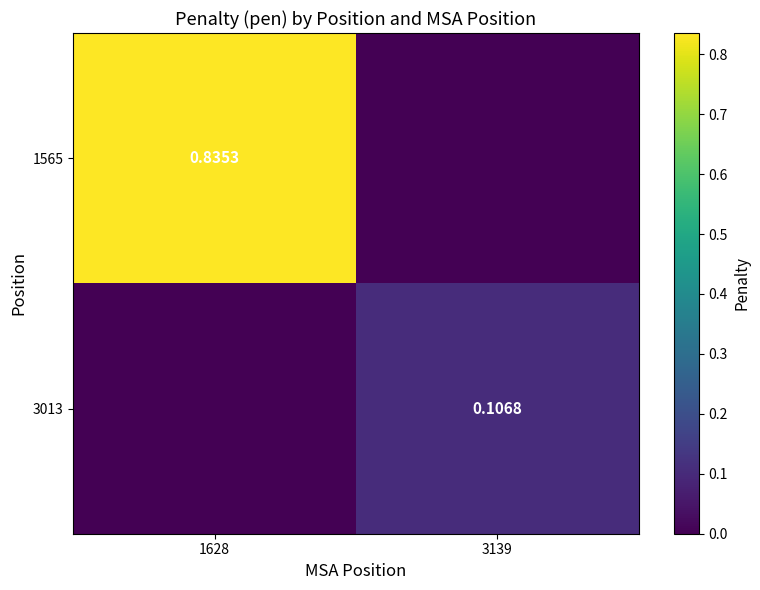

Which category has the highest value in the 3013 series?

3139